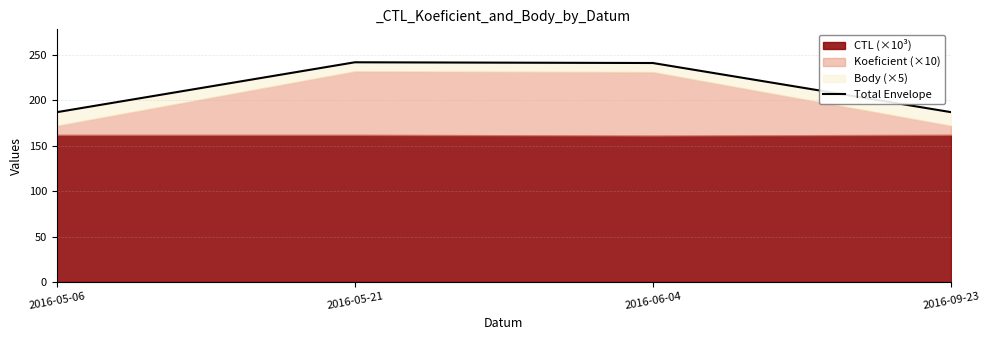

How many values exceed 241?

2